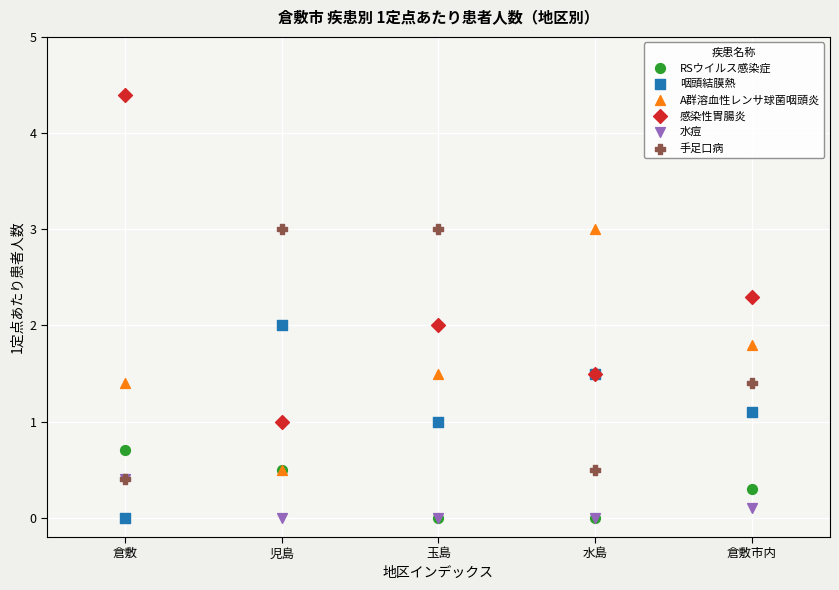

What are all the series names shown in the legend?

RSウイルス感染症, 咽頭結膜熱, A群溶血性レンサ球菌咽頭炎, 感染性胃腸炎, 水痘, 手足口病